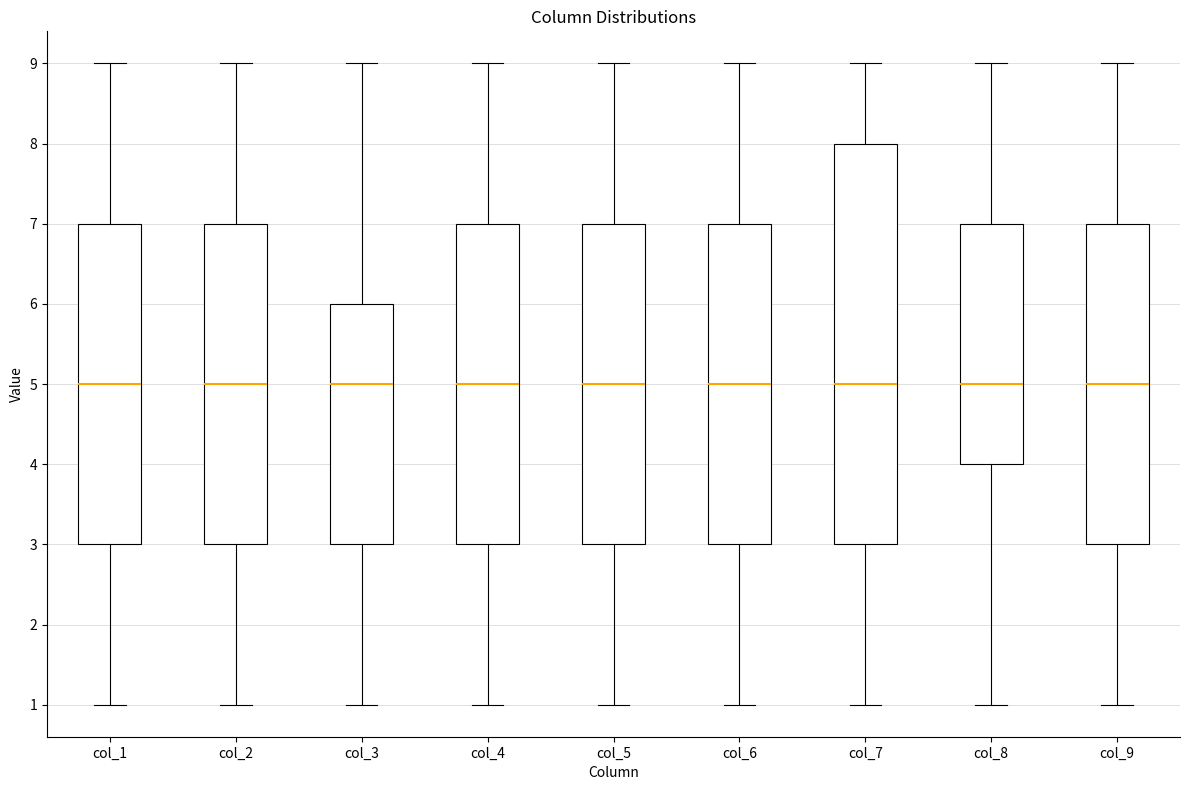

Which box is the tallest, from its lower edge to its upper edge?

col_7